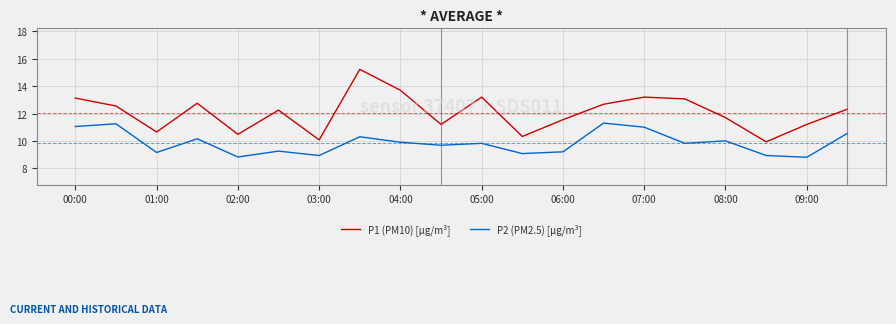

Which series has the largest total across all categories?

P1 (PM10) [µg/m³]